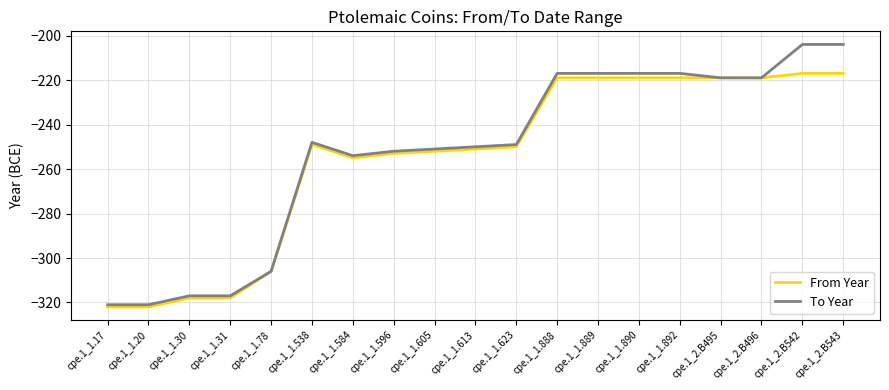

Which series has the widest spread of values?

To Year